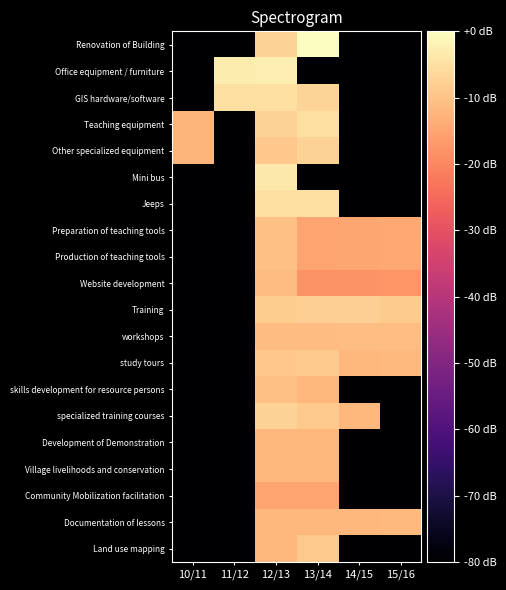

What is the spread (max minus min) of values at 13/14?

80.0